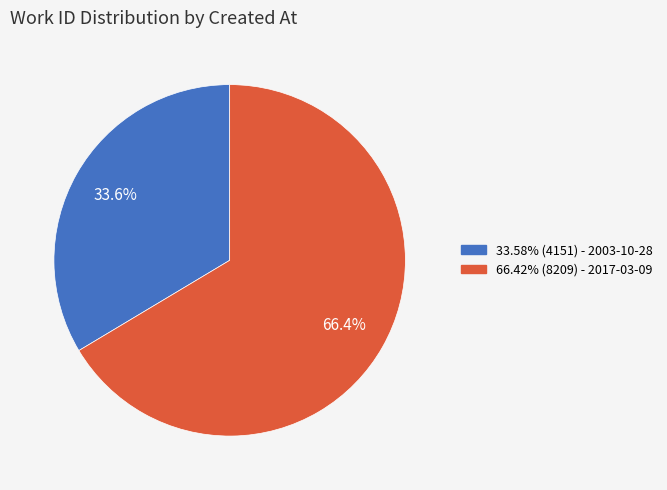

Is there any slice that represents more than half of the pie?

Yes